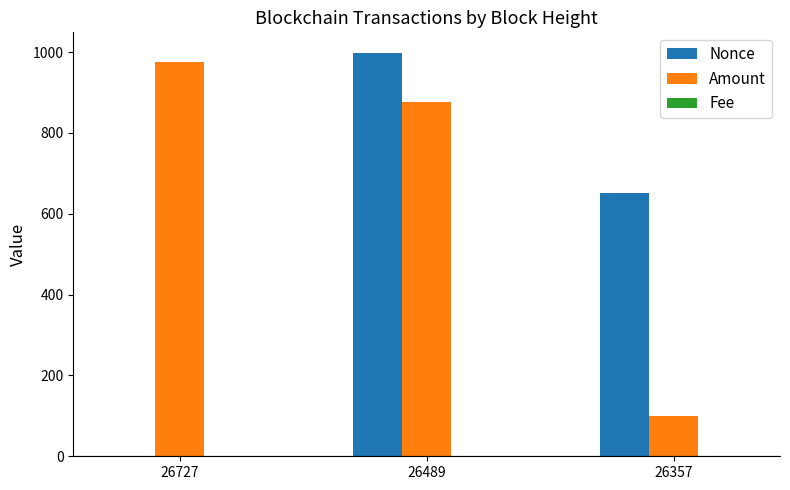

What is the sum of all Amount values?

1951.0